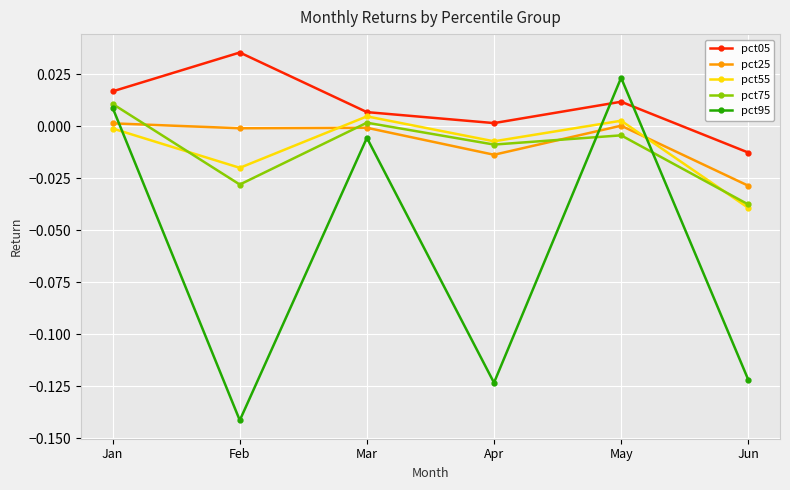

Rank the series by their maximum value, from highest to lowest.

pct05, pct95, pct75, pct55, pct25